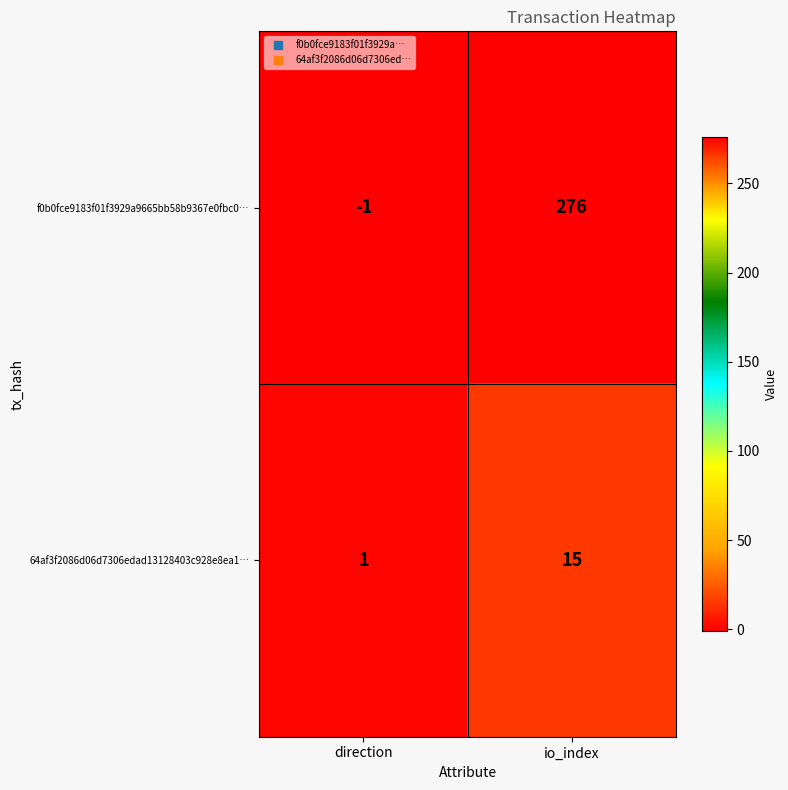

At how many categories does at least one series exceed 51?

1